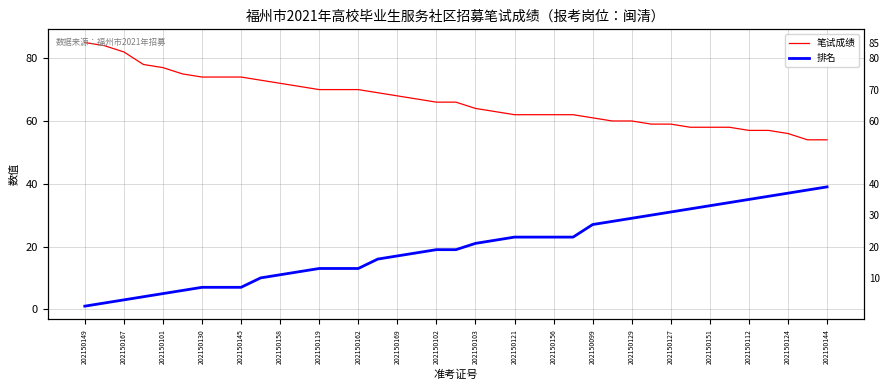

Reading right to left, what are all the values shown in this chart?

笔试成绩: 54	54	56	57	57	58	58	58	59	59	60	60	61	62	62	62	62	63	64	66	66	67	68	69	70	70	70	71	72	73	74	74	74	75	77	78	82	84	85
排名: 39	38	37	36	35	34	33	32	31	30	29	28	27	23	23	23	23	22	21	19	19	18	17	16	13	13	13	12	11	10	7	7	7	6	5	4	3	2	1